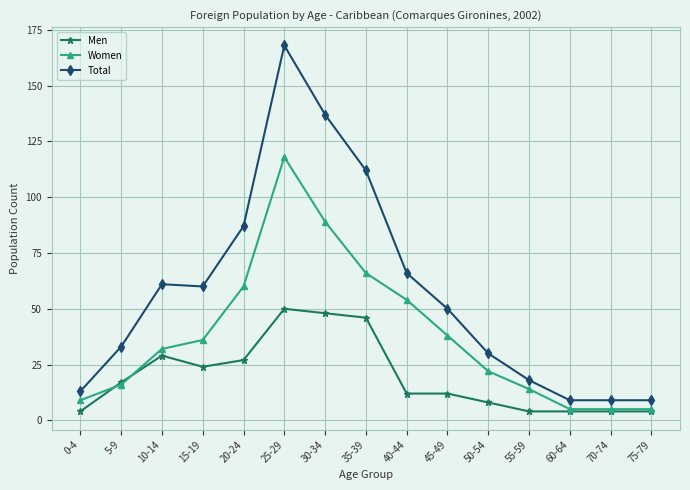

Which series has the widest spread of values?

Total